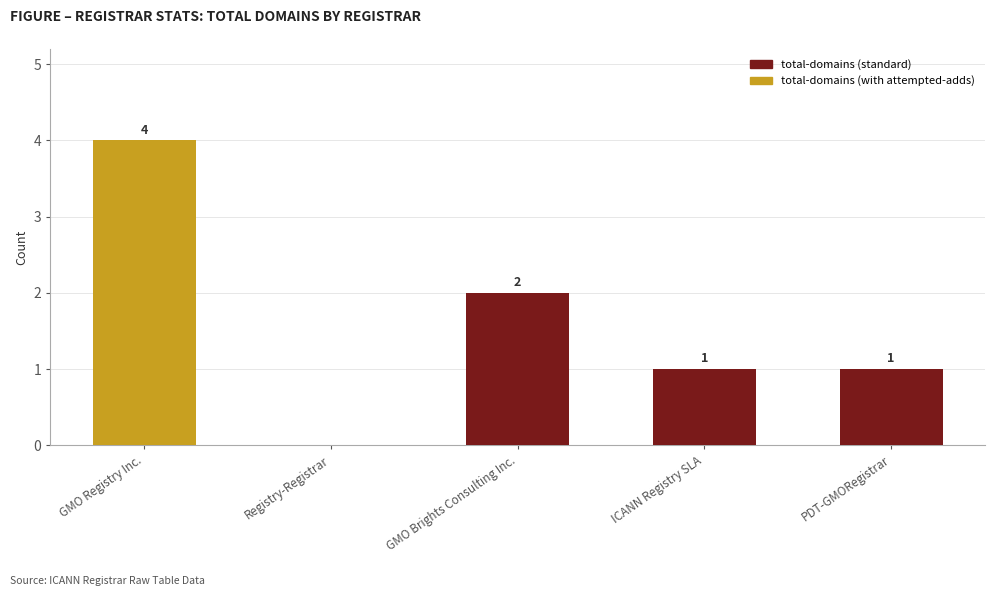

Which has a higher value, PDT-GMORegistrar or GMO Registry Inc.?

GMO Registry Inc.